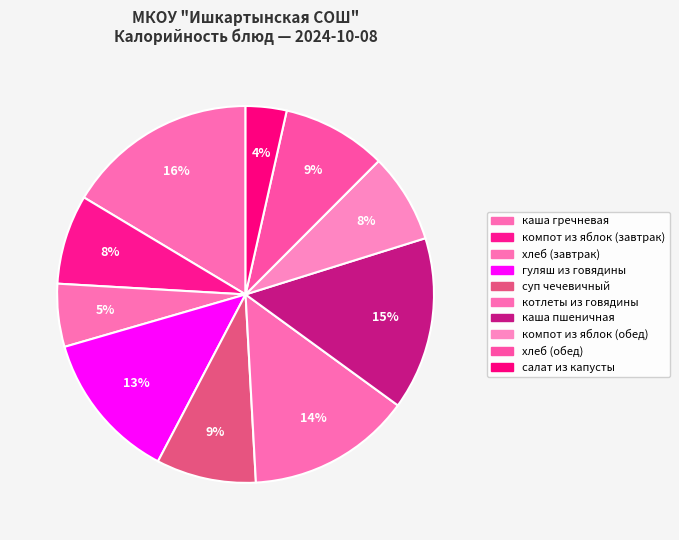

True or false: хлеб (завтрак) accounts for 5% of the total.

True